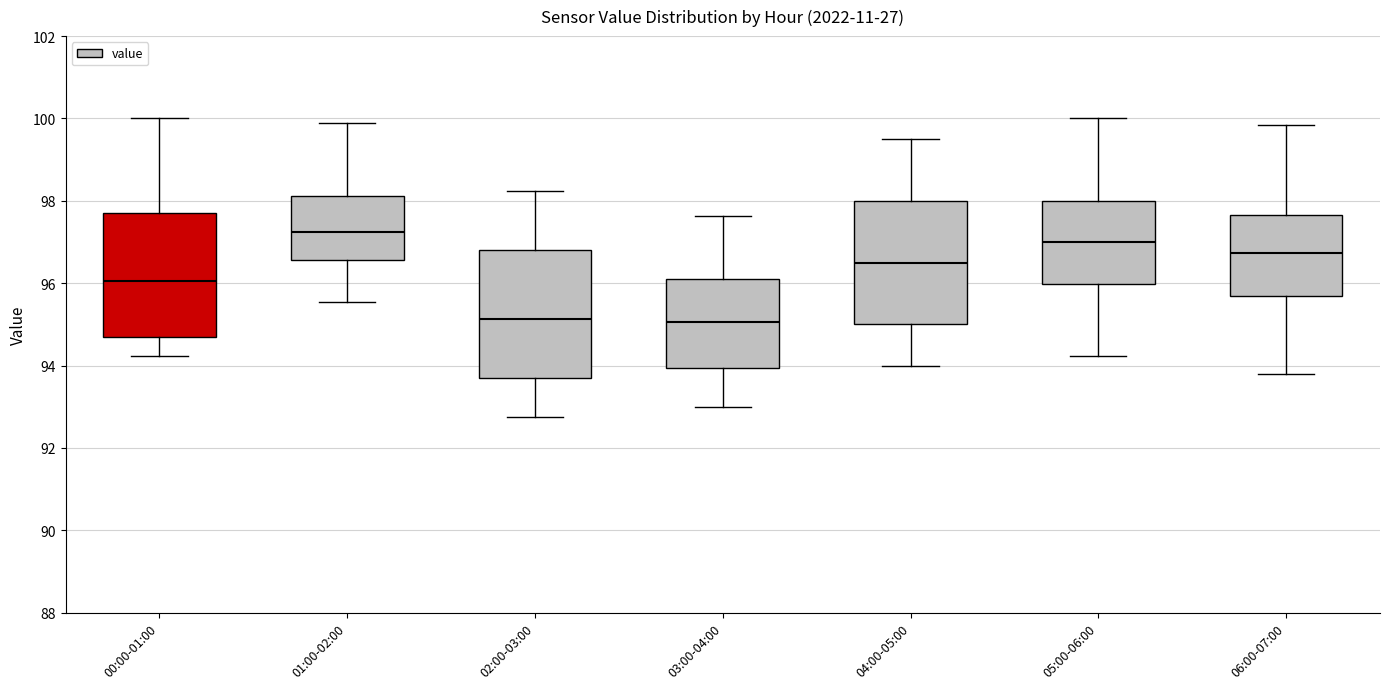

Reading left to right, read every box against the y-axis: the position of its median line, the range the box covers, and the ends of its whiskers. The values are not printed on the chart, so give them approximately, as read against the axis.

00:00-01:00: median 96.0, box 94.6 to 97.8, whiskers 94.2 to 100.0
01:00-02:00: median 97.2, box 96.6 to 98.2, whiskers 95.6 to 99.8
02:00-03:00: median 95.2, box 93.6 to 96.8, whiskers 92.8 to 98.2
03:00-04:00: median 95.0, box 94.0 to 96.0, whiskers 93.0 to 97.6
04:00-05:00: median 96.6, box 95.0 to 98.0, whiskers 94.0 to 99.6
05:00-06:00: median 97.0, box 96.0 to 98.0, whiskers 94.2 to 100.0
06:00-07:00: median 96.8, box 95.6 to 97.6, whiskers 93.8 to 99.8